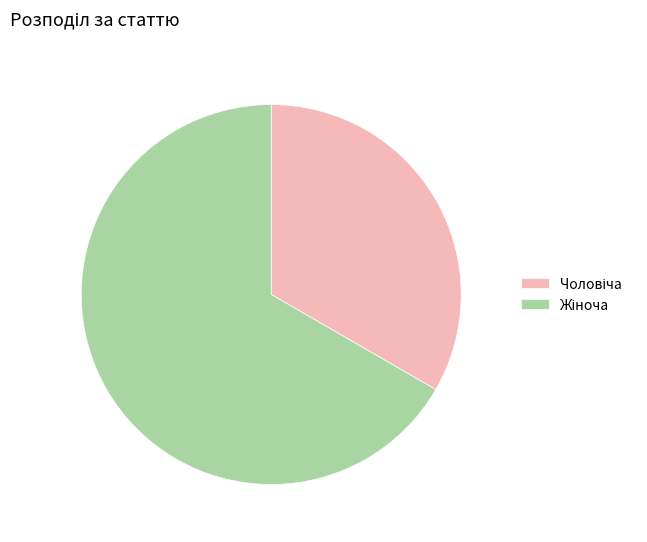

Is there a majority slice in this chart?

Yes